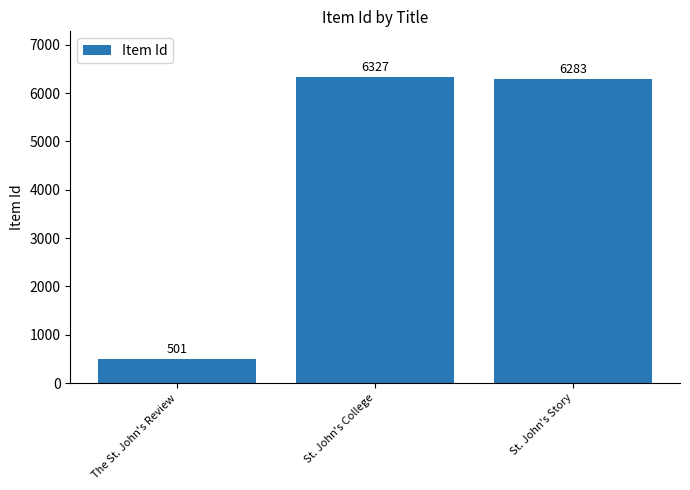

True or false: the data shows 501 at The St. John's Review.

True